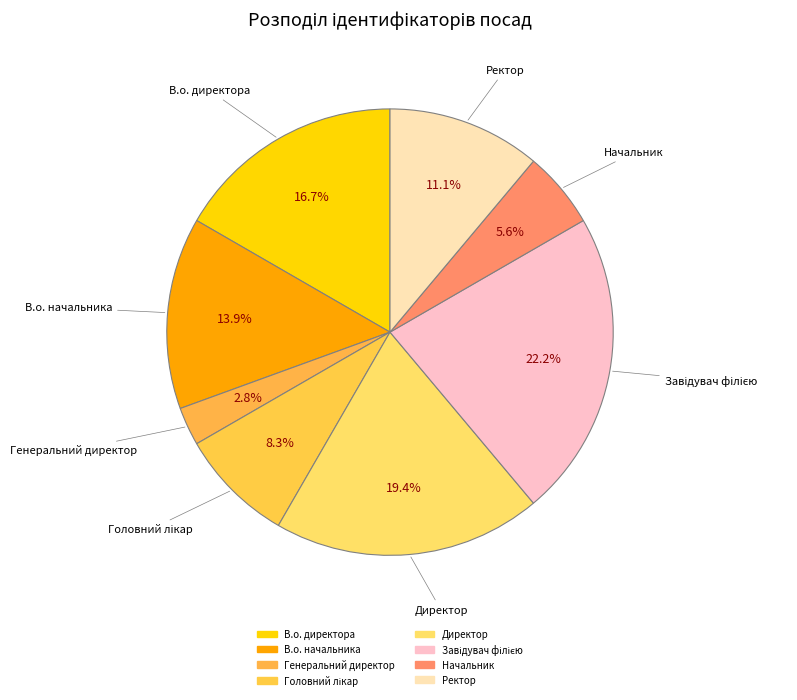

To the nearest percent, what is the combined percentage of В.о. начальника and Генеральний директор?

17%